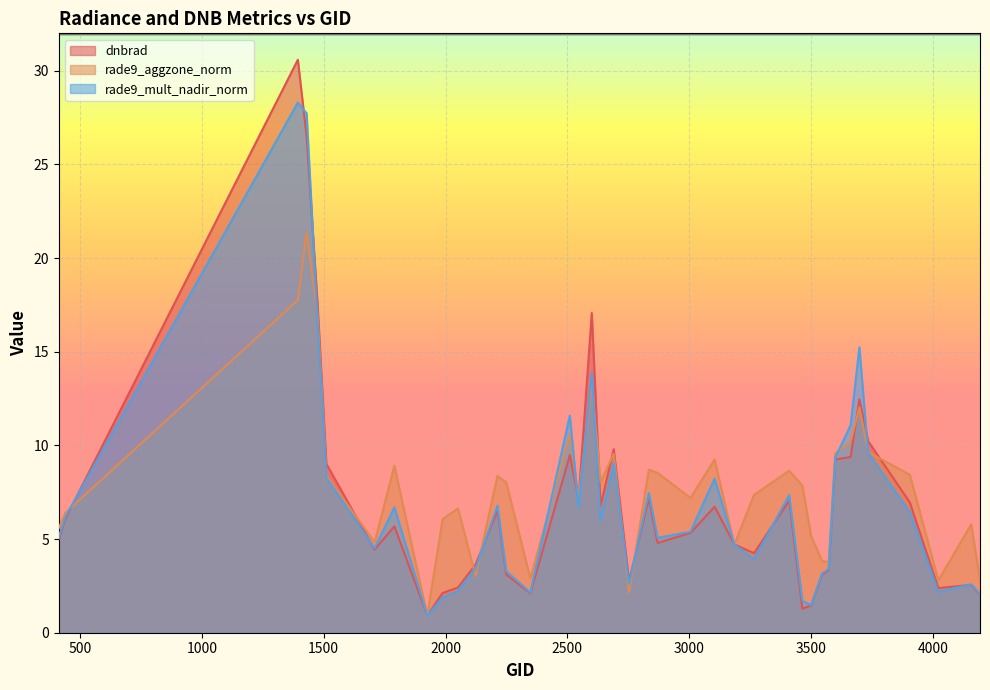

Which series has the largest range (max minus min)?

dnbrad